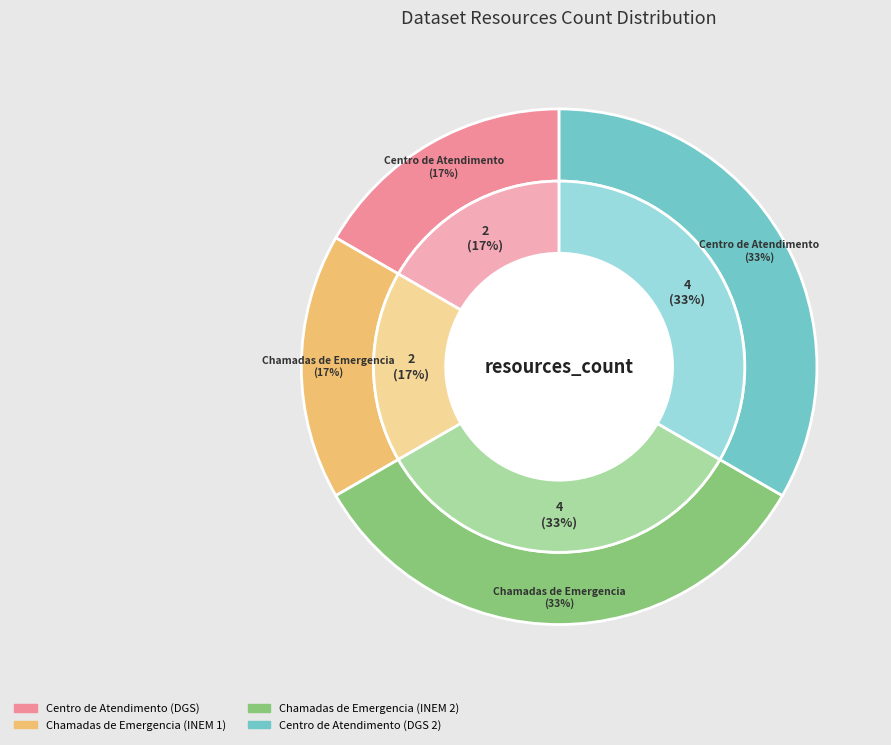

What percentage is NOT represented by Chamadas de Emergencia
(INEM 2)?

66.7%